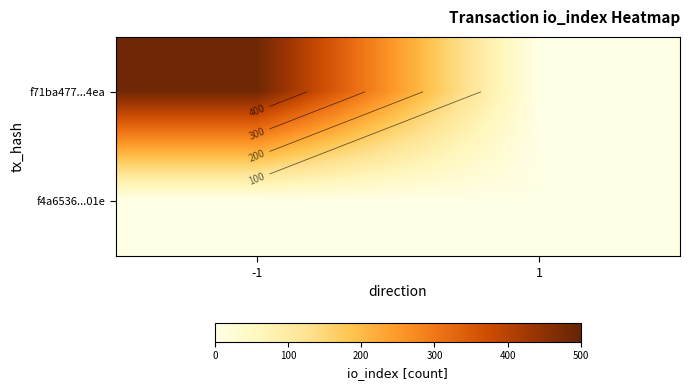

At which label is f71ba477...4ea closest to 243?

1